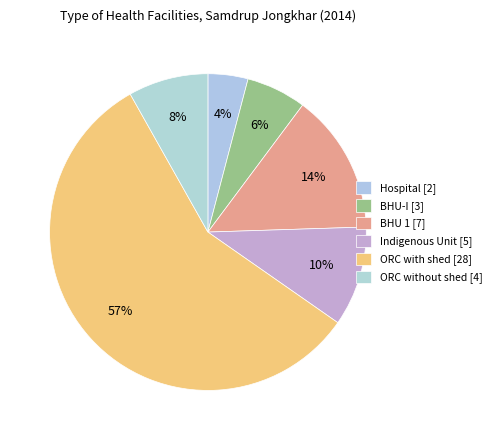

What percentage is the ORC without shed slice, to the nearest percent?

8%